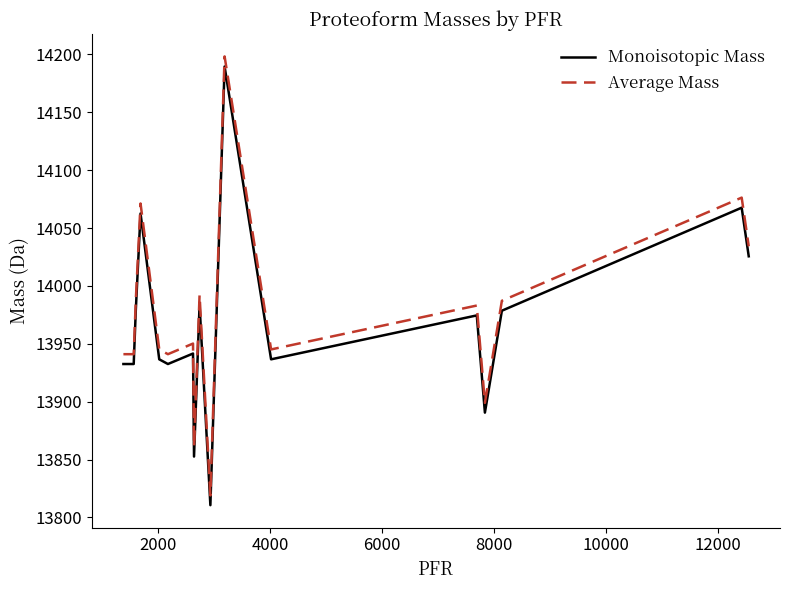

Reading left to right, what are all the values shown in this chart?

Monoisotopic Mass: 13932.5	13932.5	13932.5	13978.6	14062.6	13936.6	13932.5	13941.6	13852.6	13983.6	13810.5	14189.6	13936.6	13974.5	13890.5	13978.6	14067.6	14025.6
Average Mass: 13941.0	13941.0	13941.0	13987.2	14071.2	13945.1	13941.0	13950.2	13861.0	13992.2	13819.0	14198.3	13945.1	13983.1	13899.0	13987.2	14076.3	14034.3